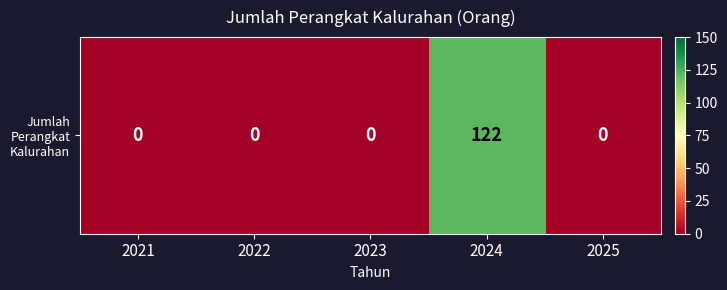

How many series are shown in this chart?

1